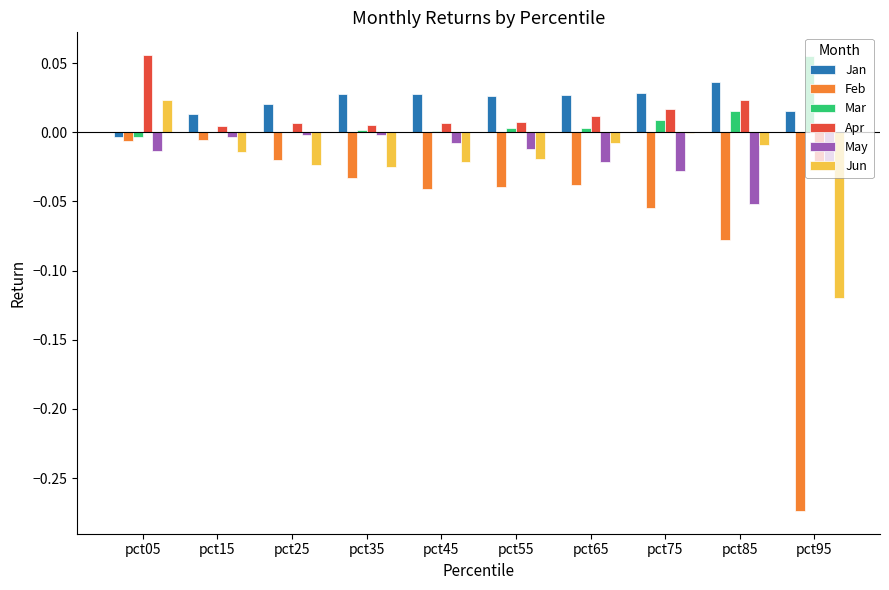

True or false: May has a value of -0.0 at pct25.

True